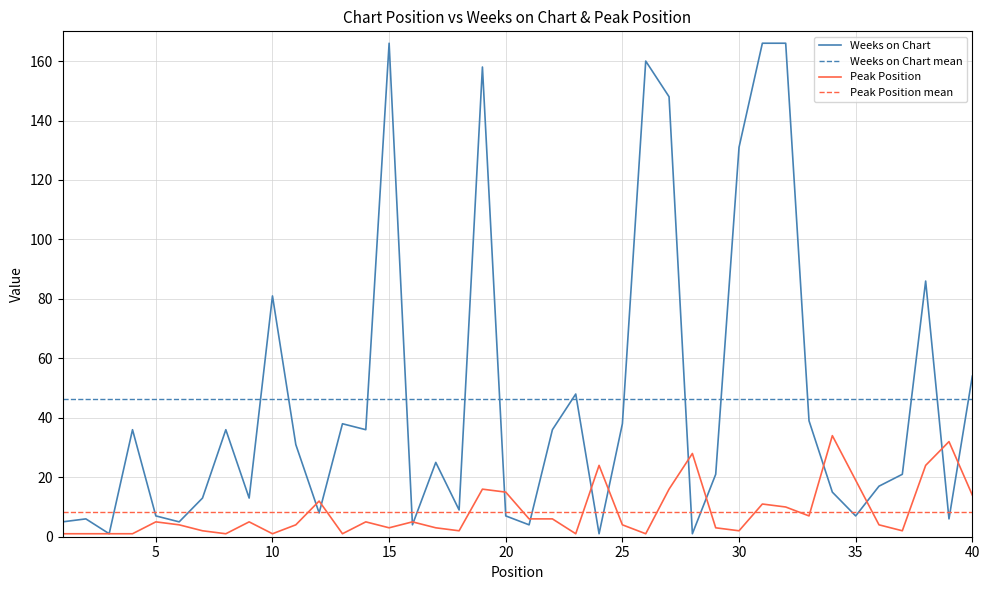

What is the total value across all series at 31?

177